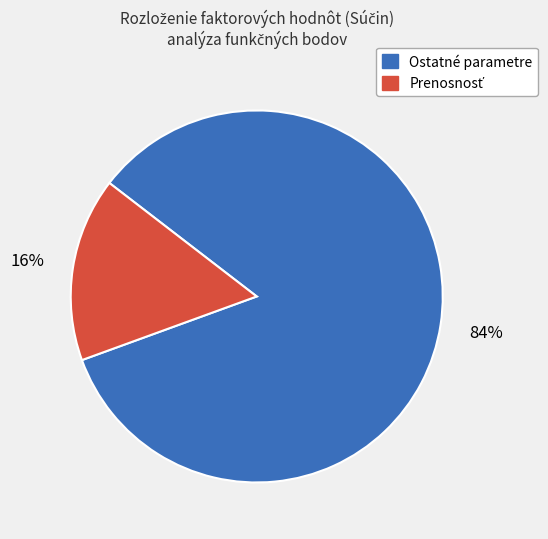

To the nearest percent, what is the difference between the largest and smallest slice percentages?

68%